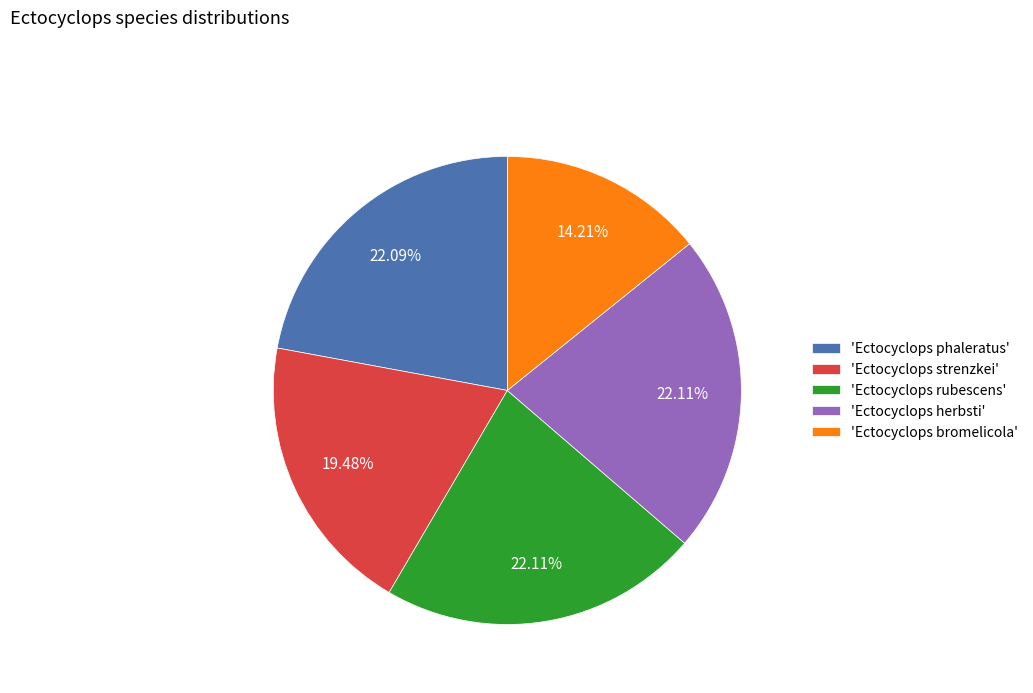

Combined, do 'Ectocyclops rubescens' and 'Ectocyclops herbsti' account for over 50%?

No